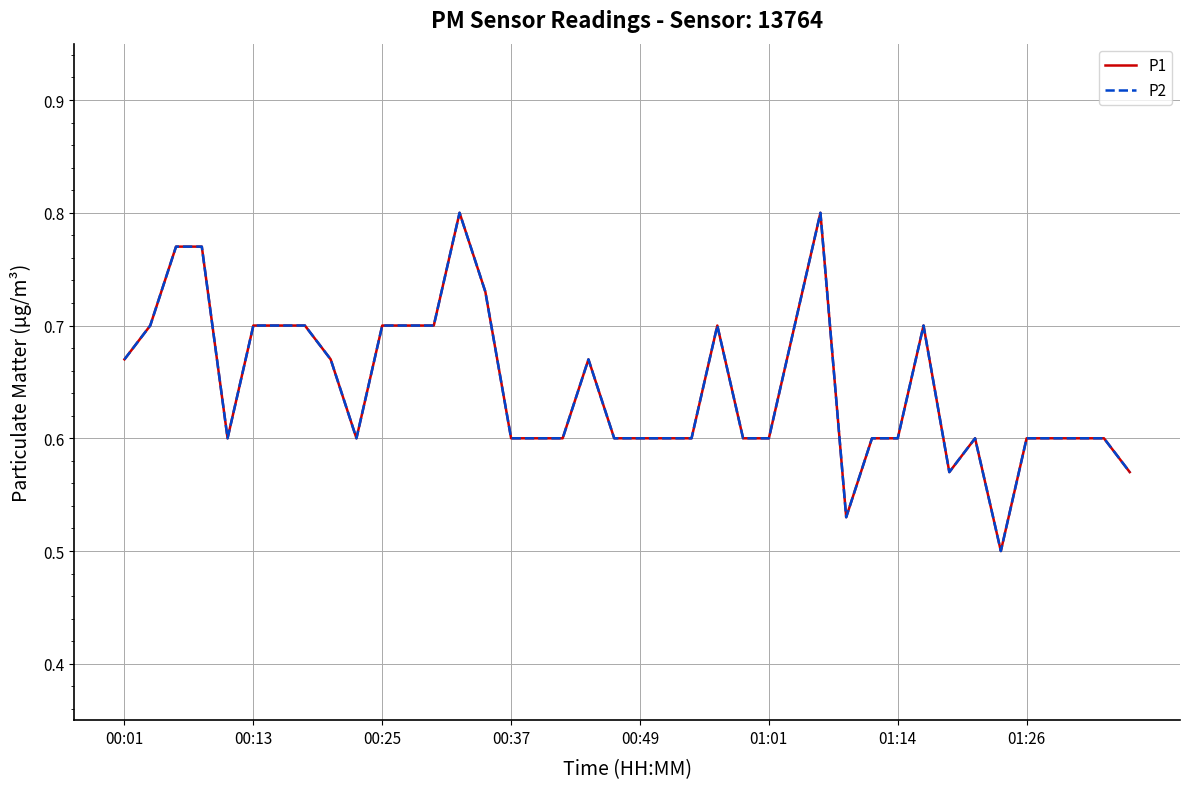

What is the greatest value displayed?

0.8